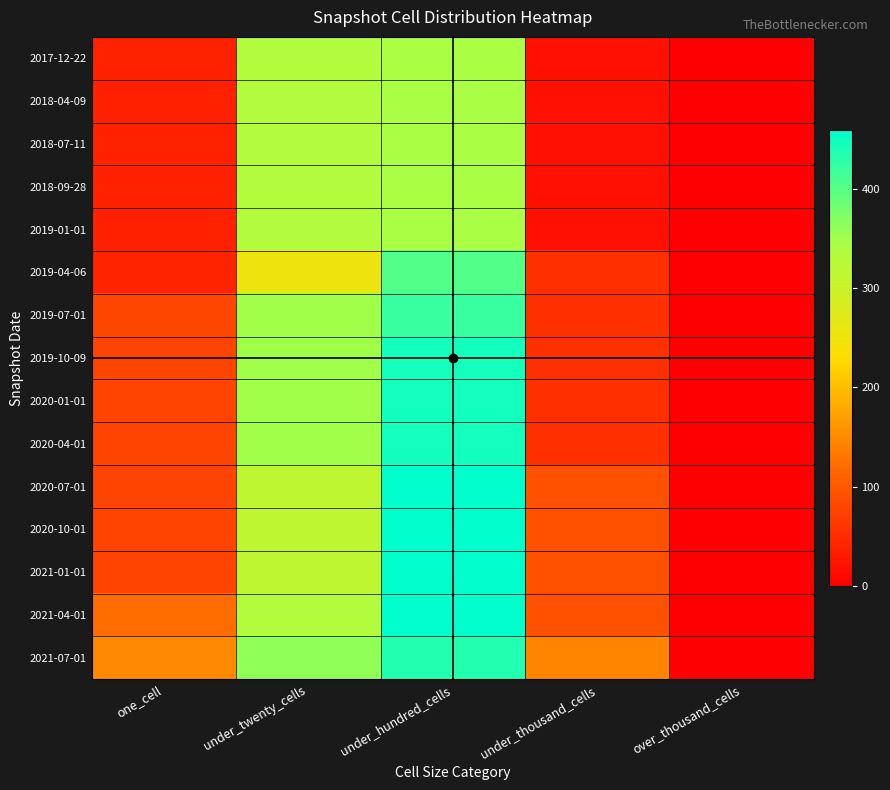

Reading left to right, what are all the values shown in this chart?

2017-12-22: one_cell=39	under_twenty_cells=332	under_hundred_cells=344	under_thousand_cells=18	over_thousand_cells=0
2018-04-09: one_cell=39	under_twenty_cells=332	under_hundred_cells=344	under_thousand_cells=18	over_thousand_cells=0
2018-07-11: one_cell=39	under_twenty_cells=332	under_hundred_cells=344	under_thousand_cells=18	over_thousand_cells=0
2018-09-28: one_cell=39	under_twenty_cells=332	under_hundred_cells=344	under_thousand_cells=18	over_thousand_cells=0
2019-01-01: one_cell=39	under_twenty_cells=332	under_hundred_cells=344	under_thousand_cells=18	over_thousand_cells=0
2019-04-06: one_cell=40	under_twenty_cells=253	under_hundred_cells=403	under_thousand_cells=54	over_thousand_cells=0
2019-07-01: one_cell=79	under_twenty_cells=348	under_hundred_cells=421	under_thousand_cells=54	over_thousand_cells=0
2019-10-09: one_cell=76	under_twenty_cells=349	under_hundred_cells=446	under_thousand_cells=54	over_thousand_cells=0
2020-01-01: one_cell=76	under_twenty_cells=349	under_hundred_cells=446	under_thousand_cells=54	over_thousand_cells=0
2020-04-01: one_cell=76	under_twenty_cells=349	under_hundred_cells=446	under_thousand_cells=54	over_thousand_cells=0
2020-07-01: one_cell=77	under_twenty_cells=315	under_hundred_cells=459	under_thousand_cells=92	over_thousand_cells=0
2020-10-01: one_cell=77	under_twenty_cells=315	under_hundred_cells=459	under_thousand_cells=92	over_thousand_cells=0
2021-01-01: one_cell=77	under_twenty_cells=315	under_hundred_cells=459	under_thousand_cells=92	over_thousand_cells=0
2021-04-01: one_cell=122	under_twenty_cells=332	under_hundred_cells=459	under_thousand_cells=92	over_thousand_cells=0
2021-07-01: one_cell=150	under_twenty_cells=362	under_hundred_cells=434	under_thousand_cells=145	over_thousand_cells=0